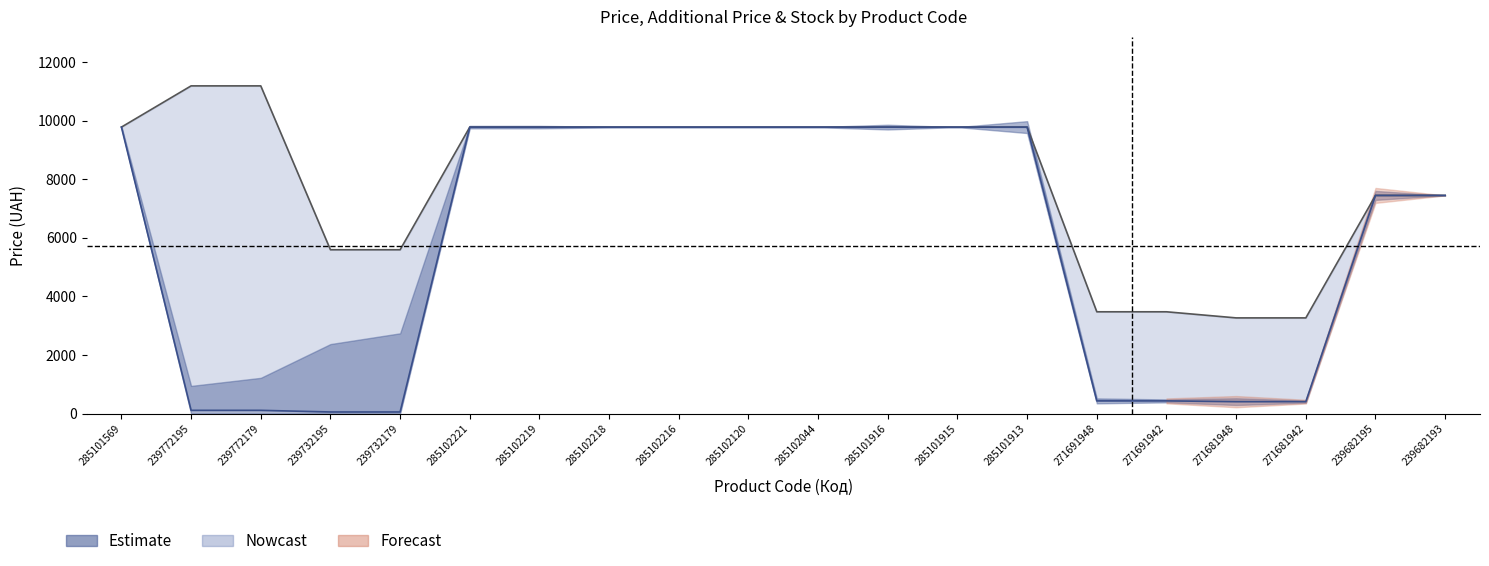

Reading right to left, list all the values displayed in this chart.

Ціна: 239682193=7444.6	239682195=7444.6	271681942=408.2	271681948=408.2	271691942=434.3	271691948=434.3	285101913=9775.5	285101915=9775.5	285101916=9775.5	285102044=9775.5	285102120=9775.5	285102216=9775.5	285102218=9775.5	285102219=9775.5	285102221=9775.5	239732179=55.9	239732195=55.9	239772179=111.8	239772195=111.8	285101569=9775.5
Доп. ціна: 239682193=7444.6	239682195=7444.6	271681942=3265.8	271681948=3265.8	271691942=3474.1	271691948=3474.1	285101913=9775.5	285101915=9775.5	285101916=9775.5	285102044=9775.5	285102120=9775.5	285102216=9775.5	285102218=9775.5	285102219=9775.5	285102221=9775.5	239732179=5591.0	239732195=5591.0	239772179=11182.0	239772195=11182.0	285101569=9775.5